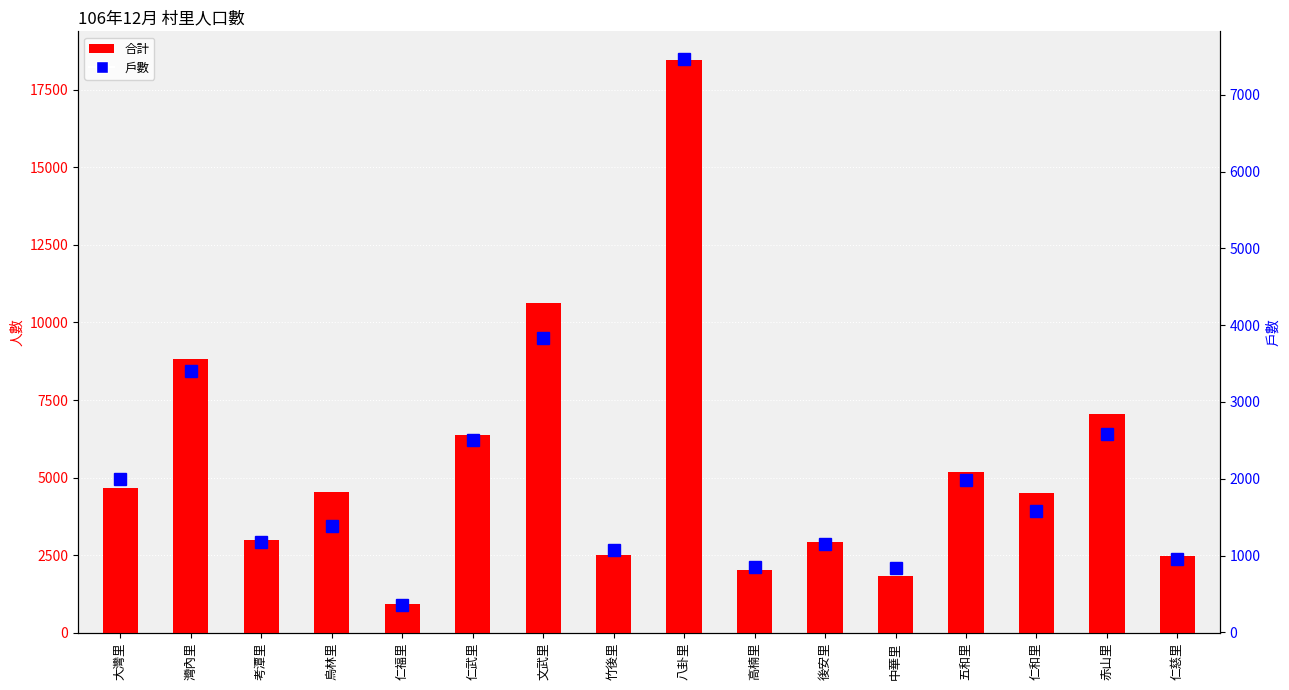

Is it true that 戶數 equals 1379 at 烏林里?

True